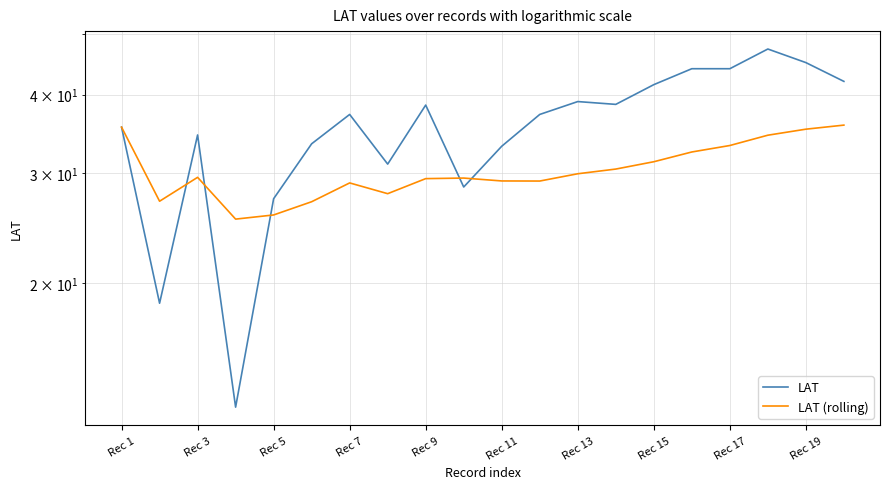

How many intersections are there between LAT and LAT (rolling)?

5